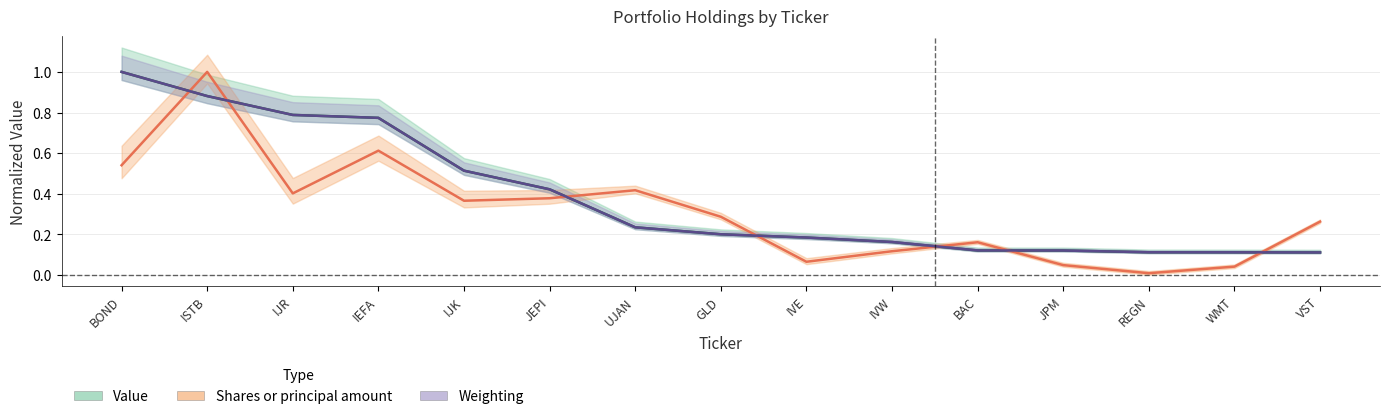

What is the label of the 7th point from the left?

UJAN